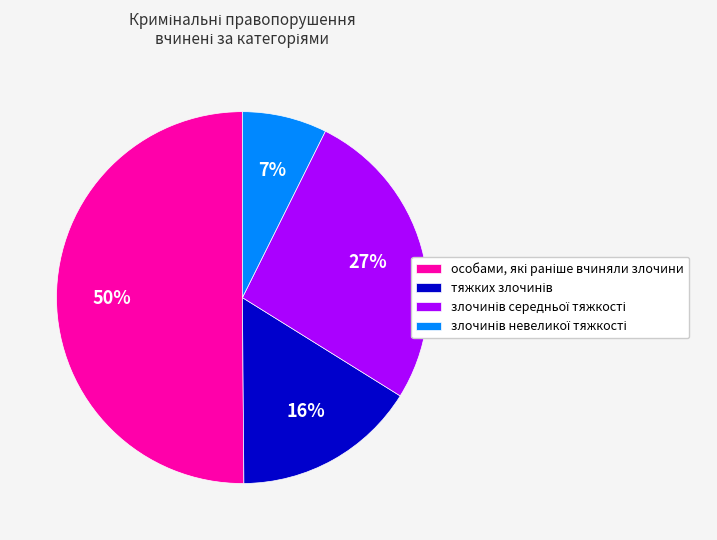

How many segments does this pie chart have?

4